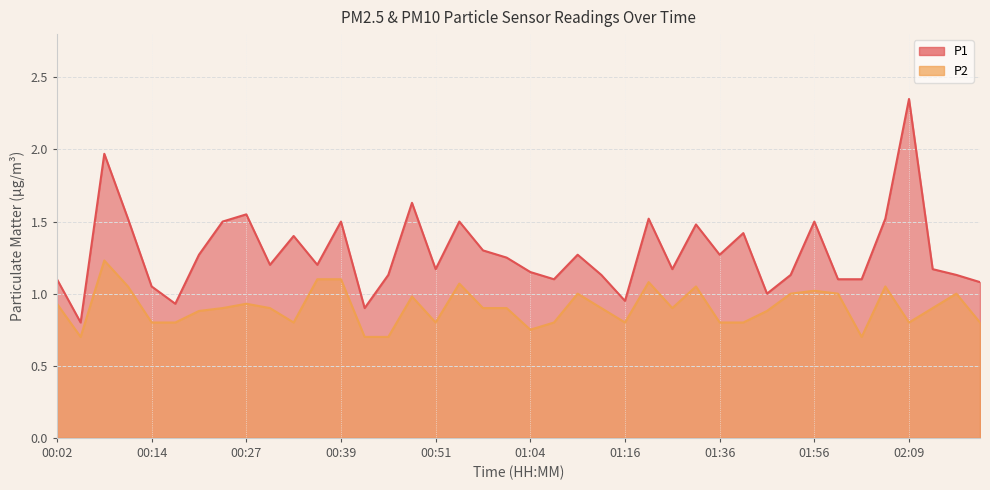

True or false: P1 and P2 intersect in this chart.

False